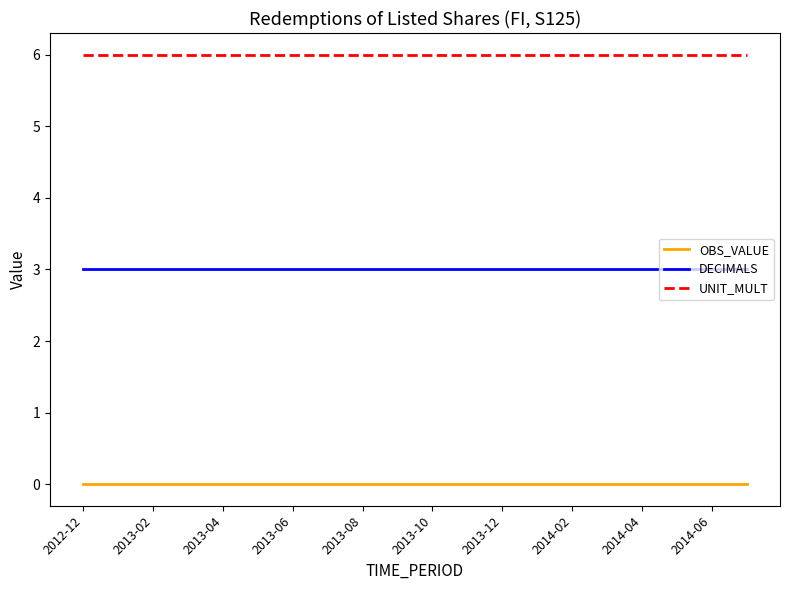

True or false: UNIT_MULT and DECIMALS cross at least once.

False